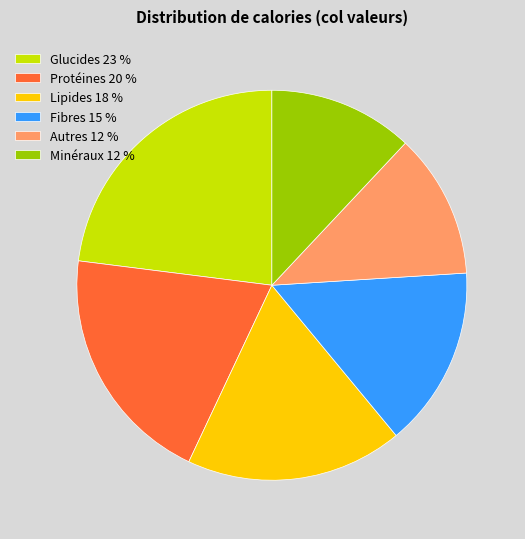

Is the sum of Glucides 23 % and Minéraux 12 % greater than half?

No